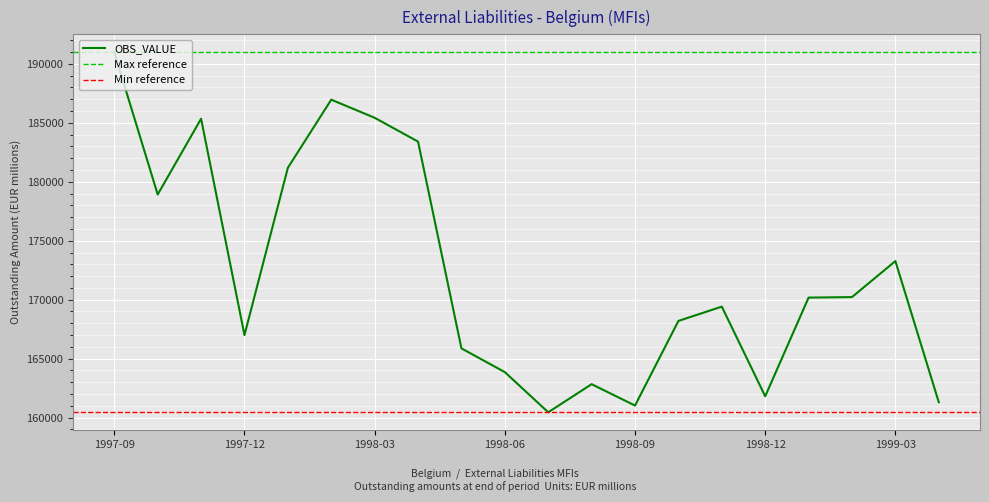

What is the sum of all values?

3447676